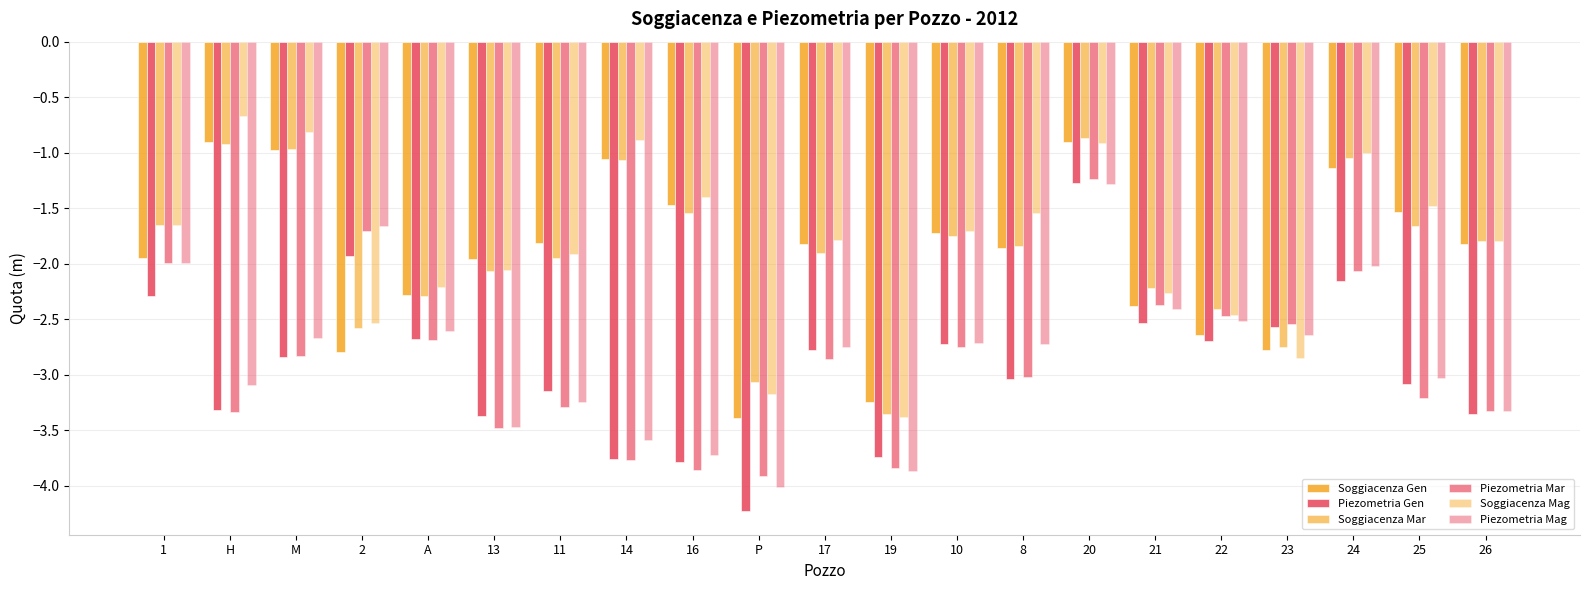

At how many categories does at least one series exceed -3?

19